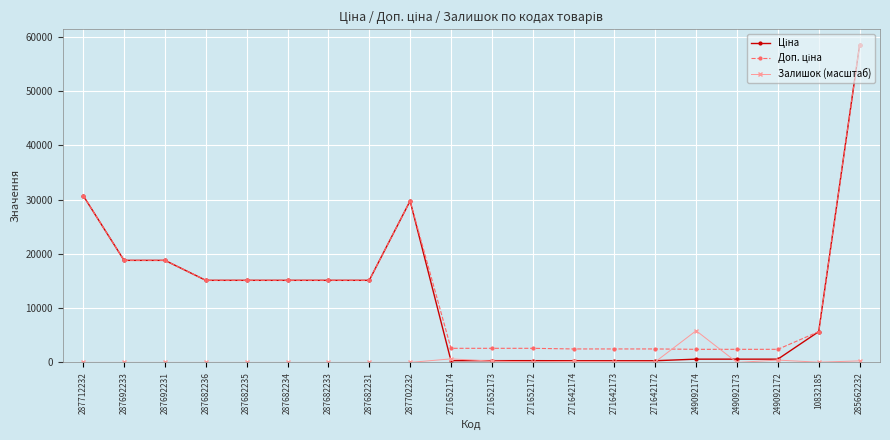

What is the maximum value shown in the chart?

58426.5